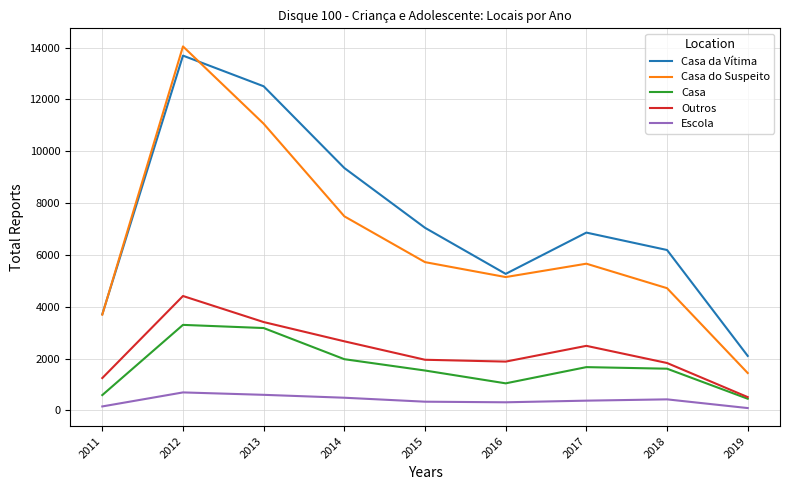

What is the highest value of the Casa da Vítima series?

13689